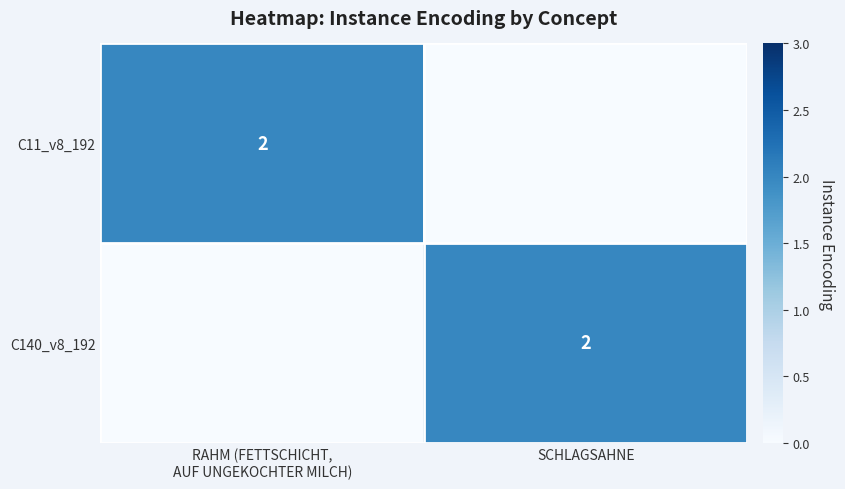

Is it true that C140_v8_192 equals 2 at SCHLAGSAHNE?

True